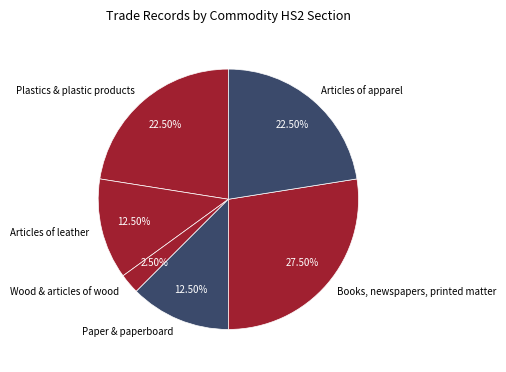

Which slice is the smallest?

Wood & articles of wood